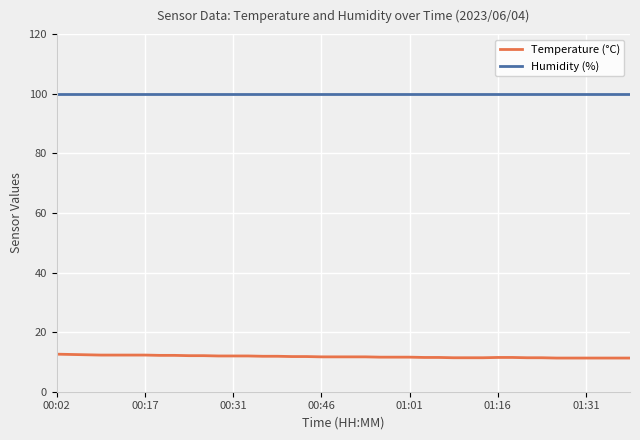

What is the maximum value shown in the chart?

99.9